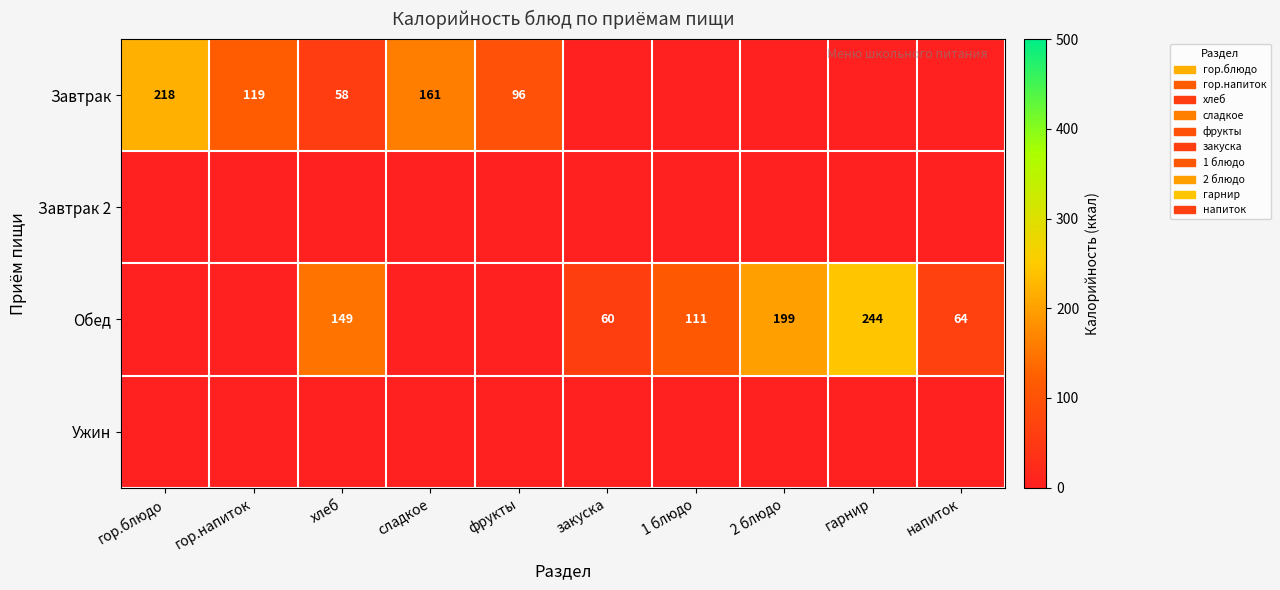

The Обед series shows 60 at закуска. True or false?

True